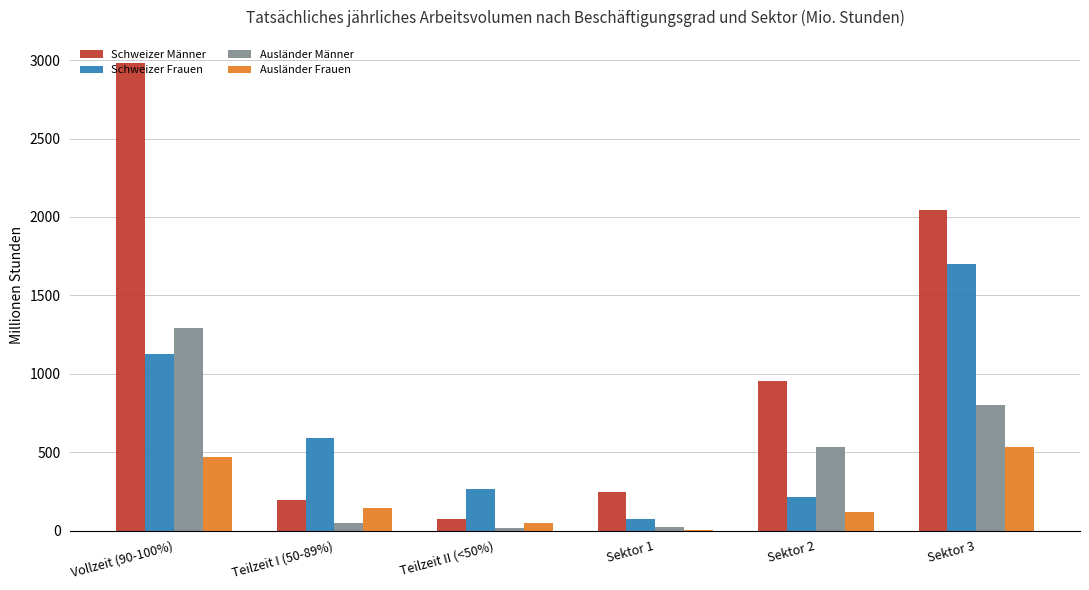

Does the chart contain stacked bars?

No